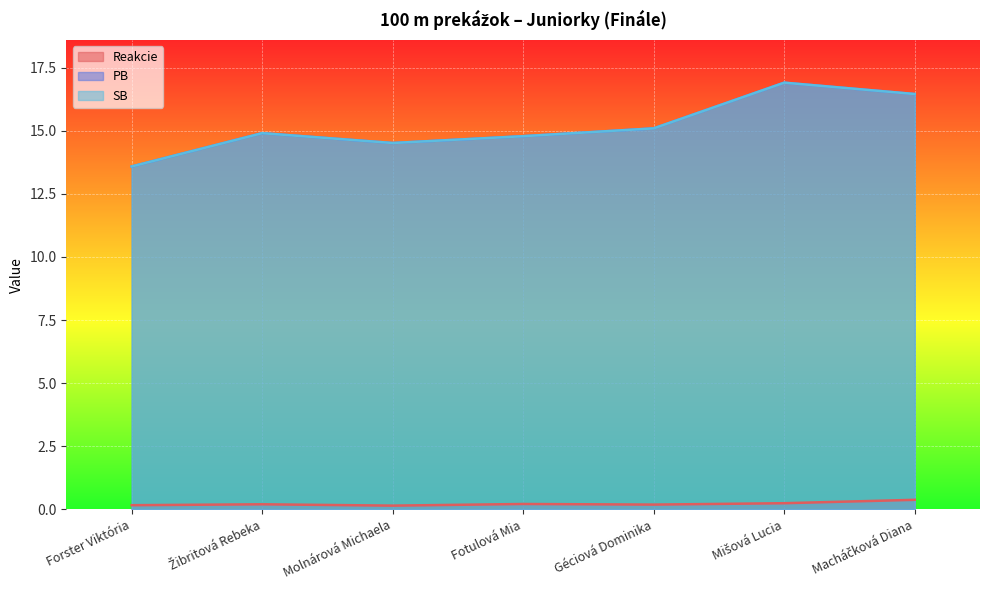

What is the value of the PB point at the 7th from the left?

16.4